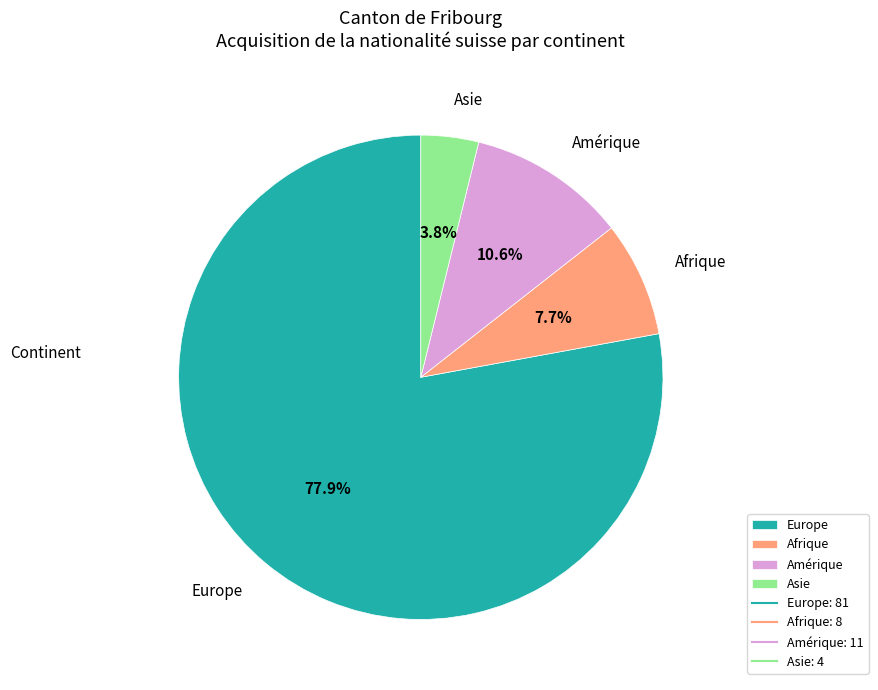

To the nearest percent, what is the combined percentage of Amérique and Afrique?

18%